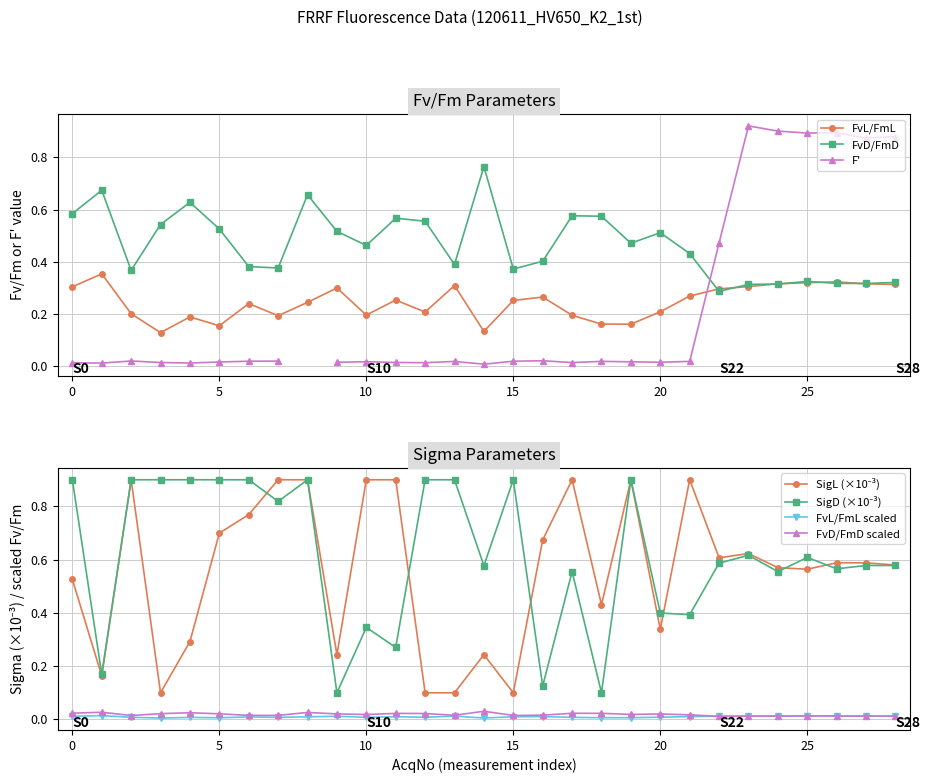

What is the average value of the SigL series?

0.6